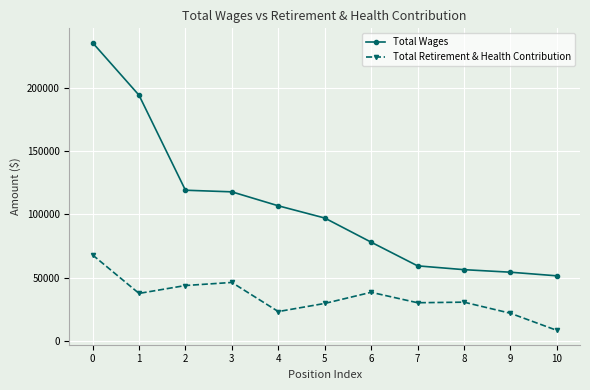

What is the approximate value of Total Retirement & Health Contribution at 0, to the nearest 100?

68000